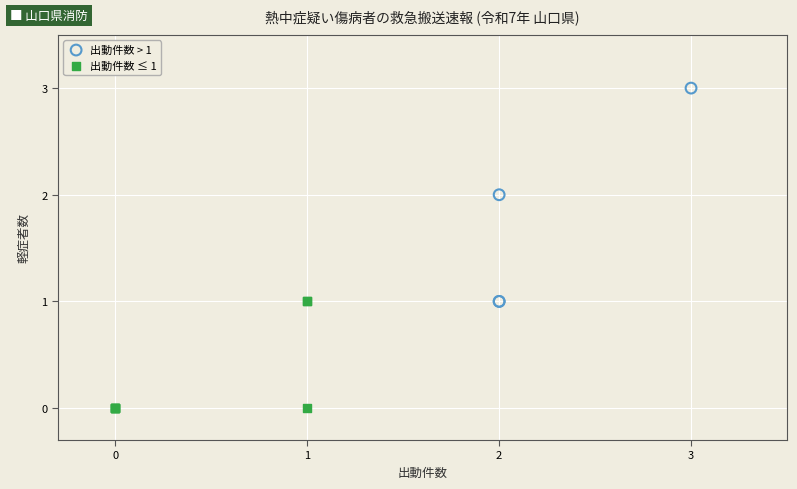

Which series contains the lowest Y value?

出動件数 ≤ 1